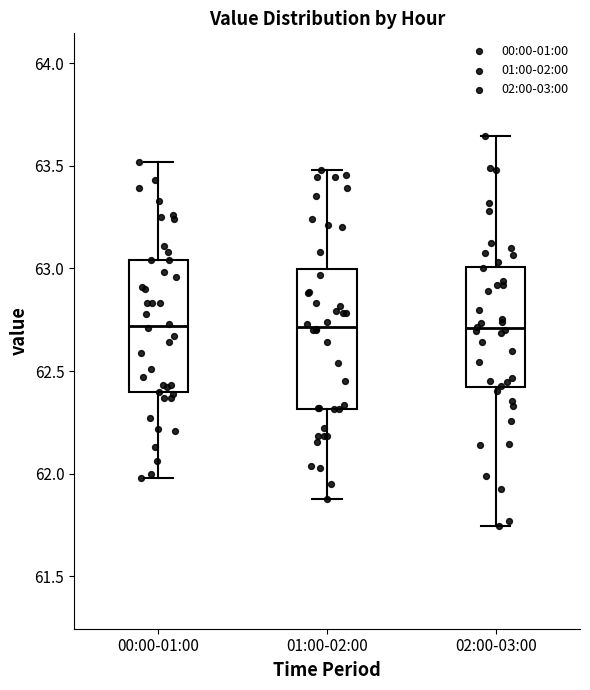

Reading left to right, transcribe this box plot: for each box, give where its median line is, the range the box spans, and where its two whiskers end, as read against the y-axis. The values are not printed on the chart, so give them approximately, as read against the axis.

00:00-01:00: median 62.70, box 62.40 to 63.05, whiskers 62.00 to 63.50
01:00-02:00: median 62.70, box 62.30 to 63.00, whiskers 61.90 to 63.50
02:00-03:00: median 62.70, box 62.40 to 63.00, whiskers 61.75 to 63.65